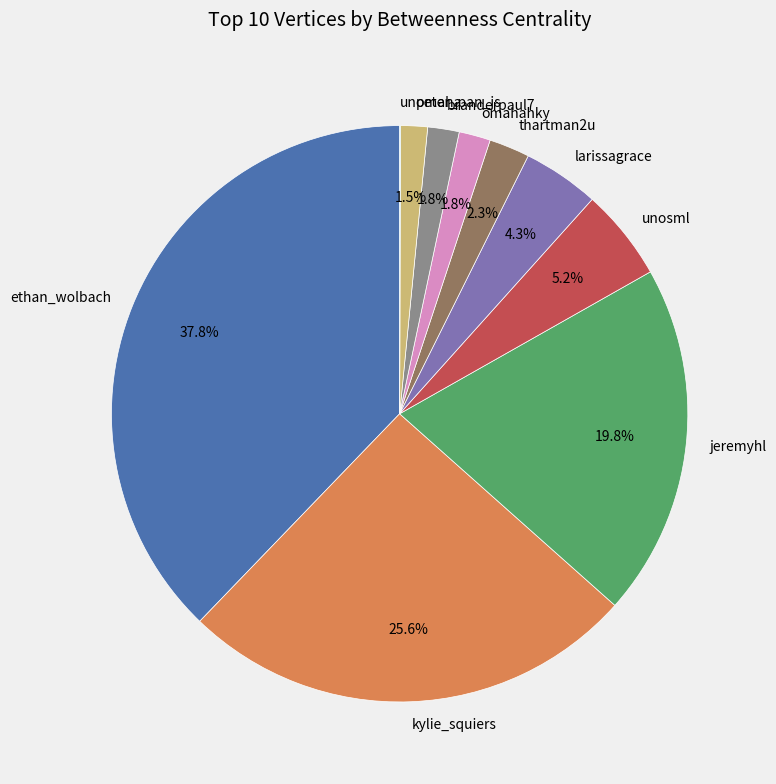

Which slice is the largest?

ethan_wolbach